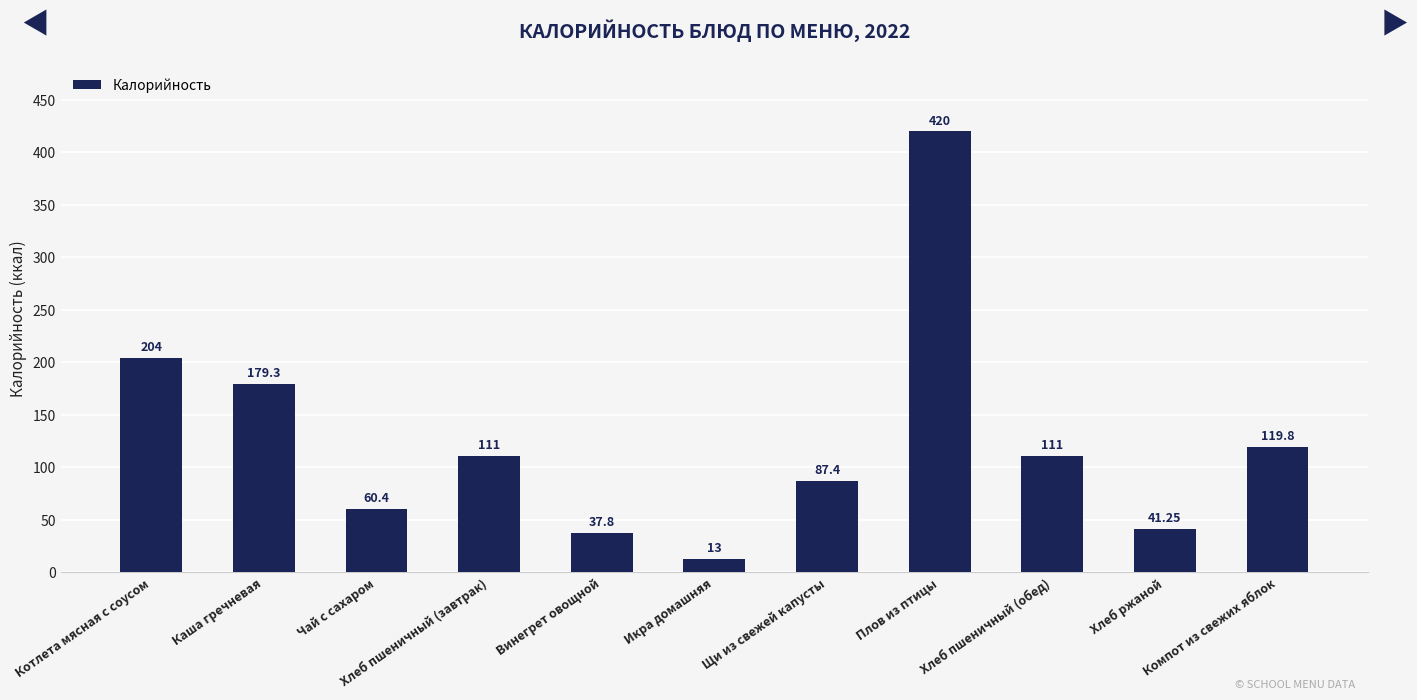

What is the difference between the values at Хлеб пшеничный (завтрак) and Щи из свежей капусты?

23.6